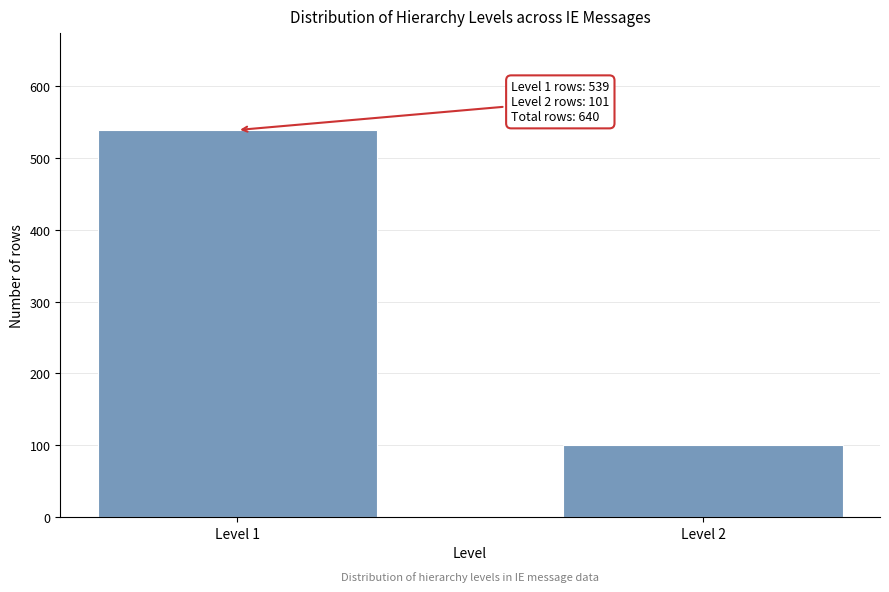

Reading left to right, transcribe all the data shown in this chart.

539	101